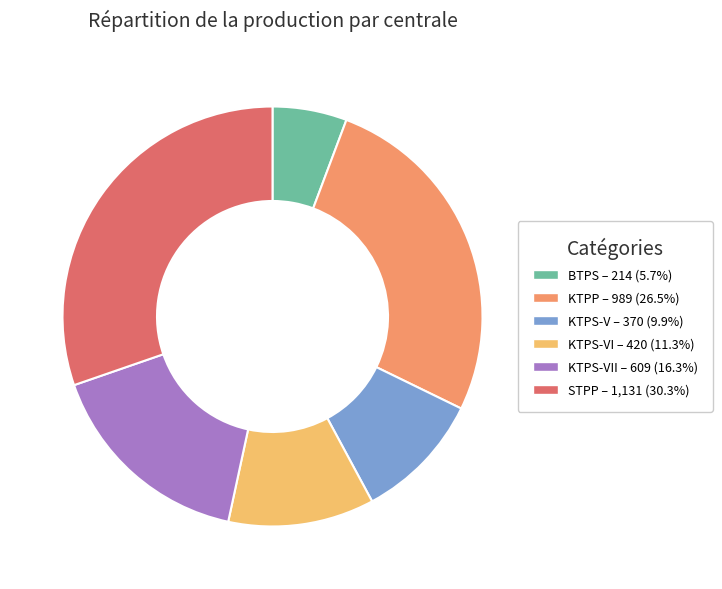

Is there a majority slice in this chart?

No